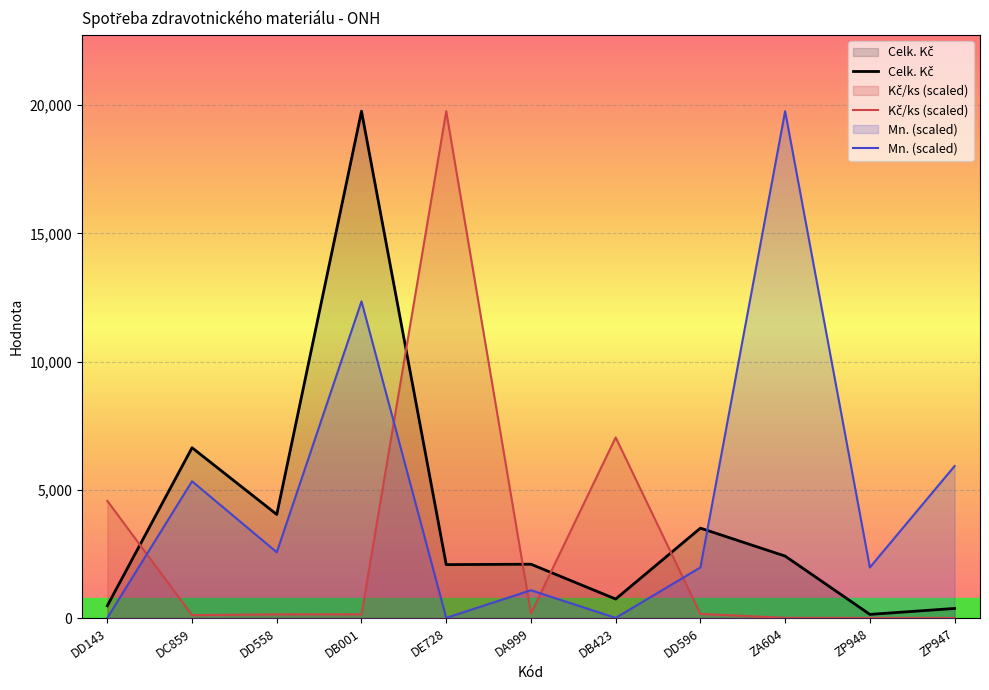

What is the smallest value displayed?

6.0